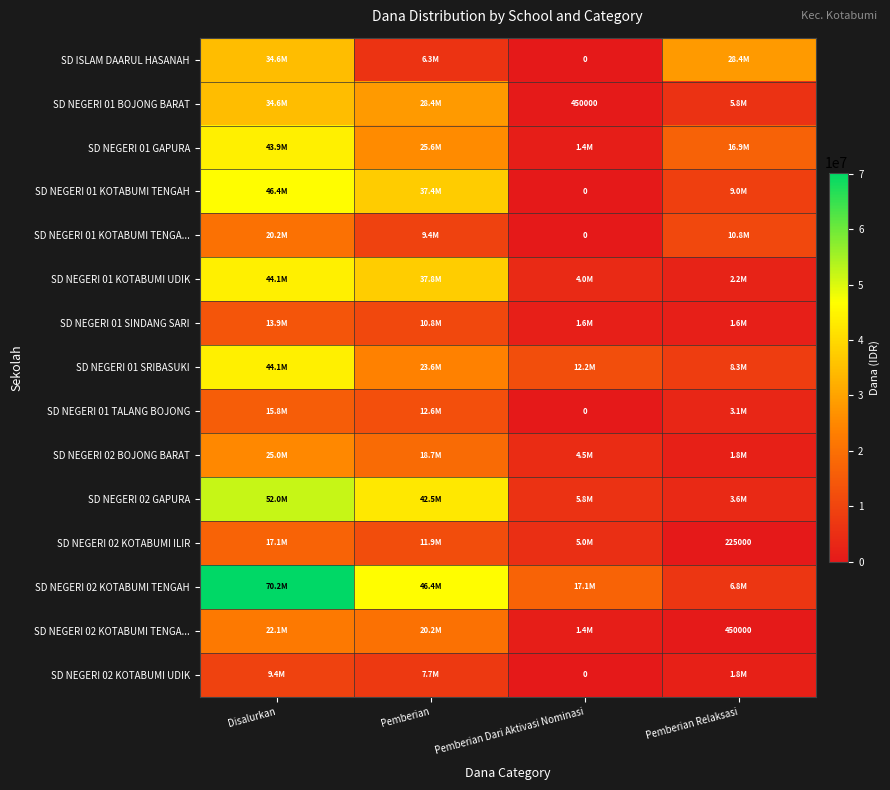

What value does the SD NEGERI 02 GAPURA series have at Pemberian Relaksasi, to the nearest 10?

3600000